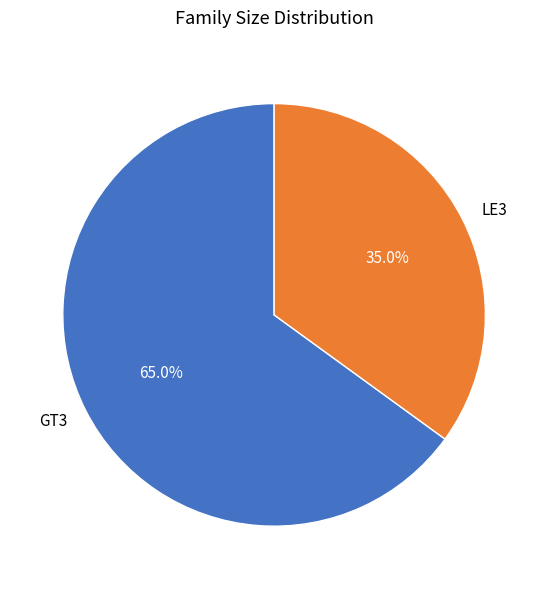

Which category has the smallest portion of the pie?

LE3